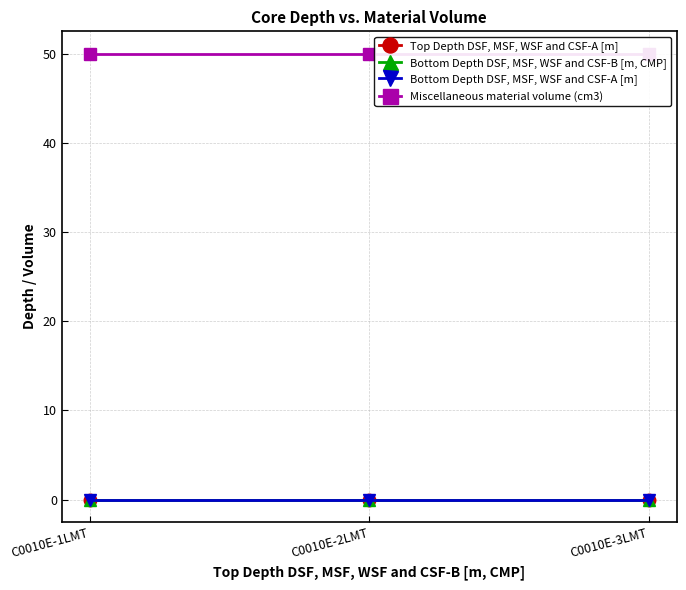

The value of Bottom Depth DSF, MSF, WSF and CSF-B [m, CMP] at C0010E-2LMT is 0. True or false?

True